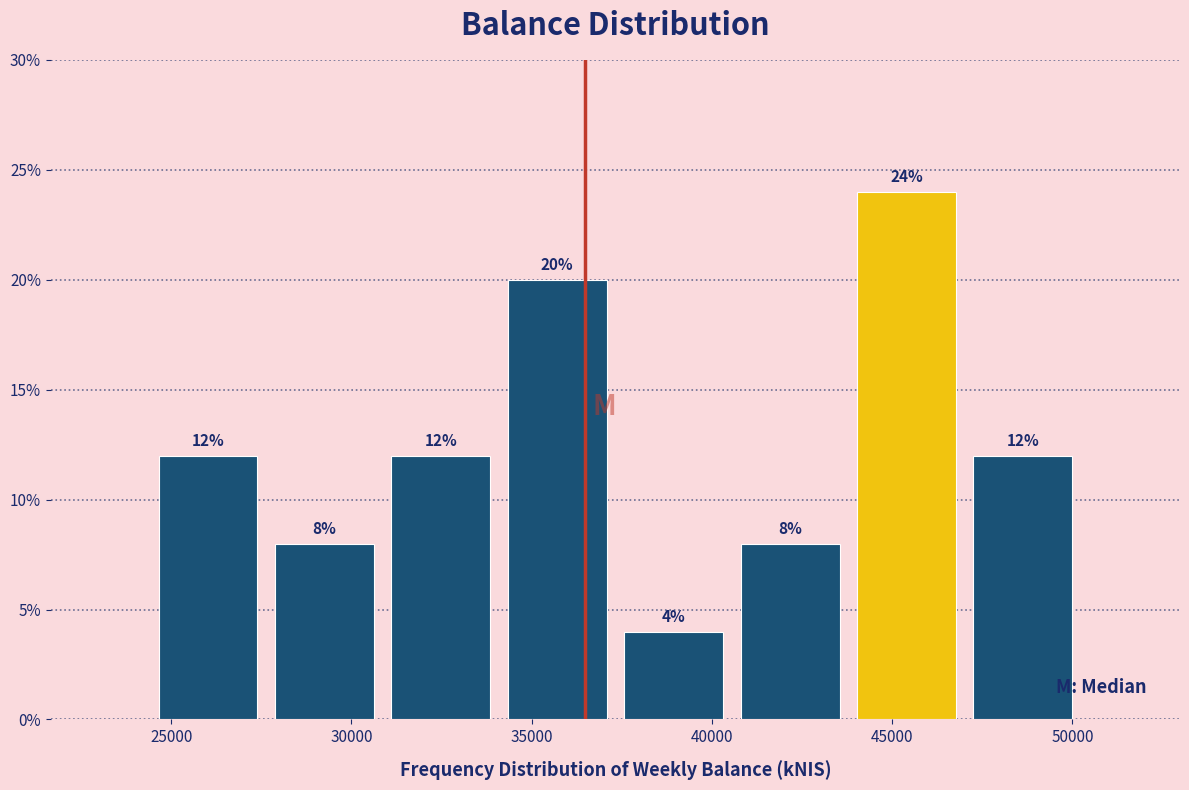

Reading left to right, transcribe this chart: for each bar, give the range it covers on the x-axis and its height. The bar edges are not printed on the chart, so give them approximately, as read against the axis.

24500 to 27500: 12
27500 to 31000: 8
31000 to 34000: 12
34000 to 37500: 20
37500 to 40500: 4
40500 to 44000: 8
44000 to 47000: 24
47000 to 50000: 12